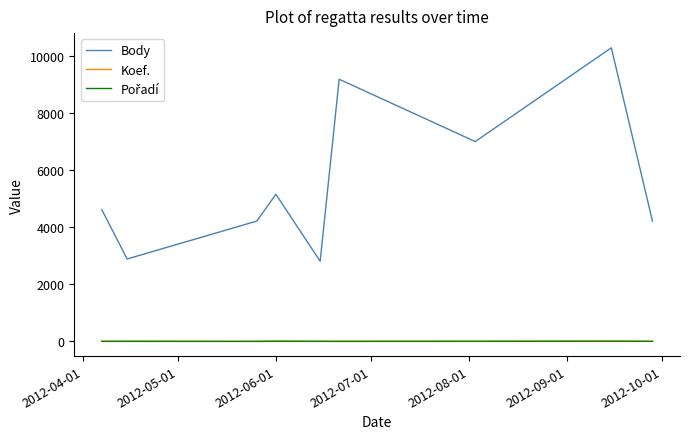

What is the greatest value displayed?

10296